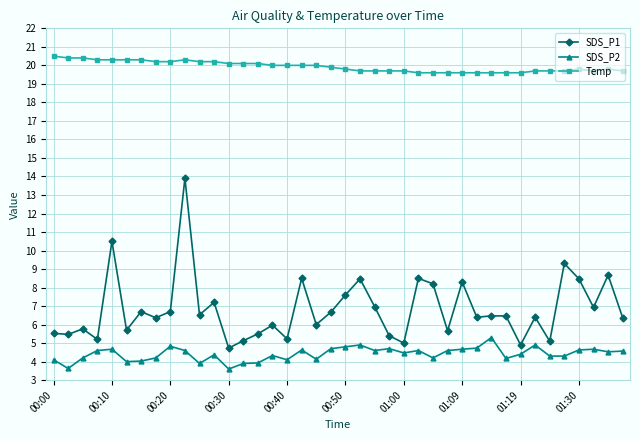

How many series are shown in this chart?

3